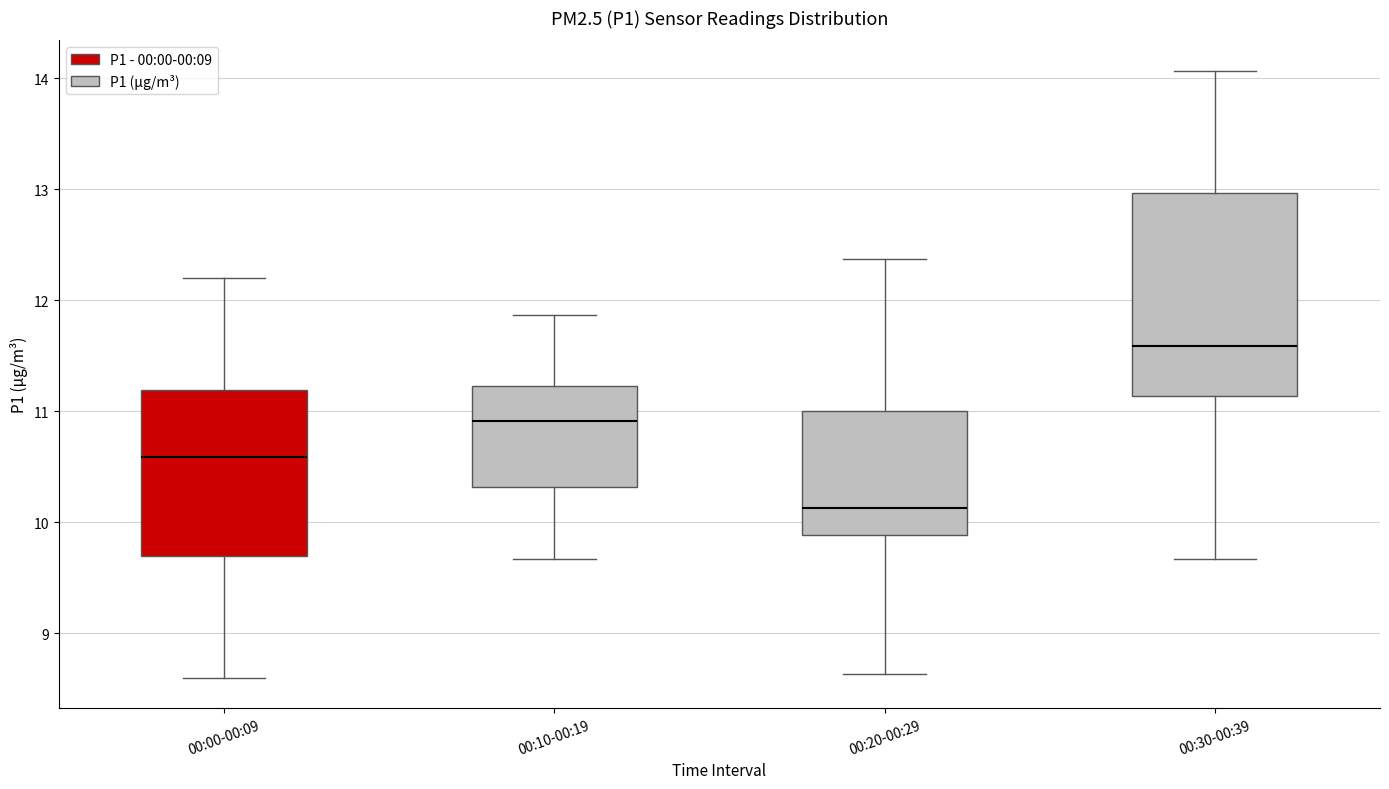

Which box is the tallest, from its lower edge to its upper edge?

00:30-00:39